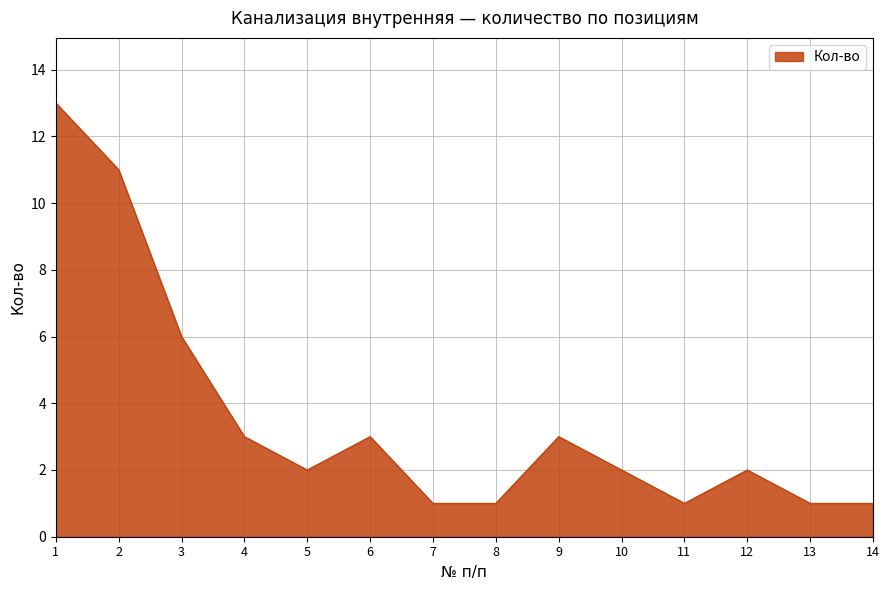

How many interior local peaks (higher than both neighbors) does the data have?

3